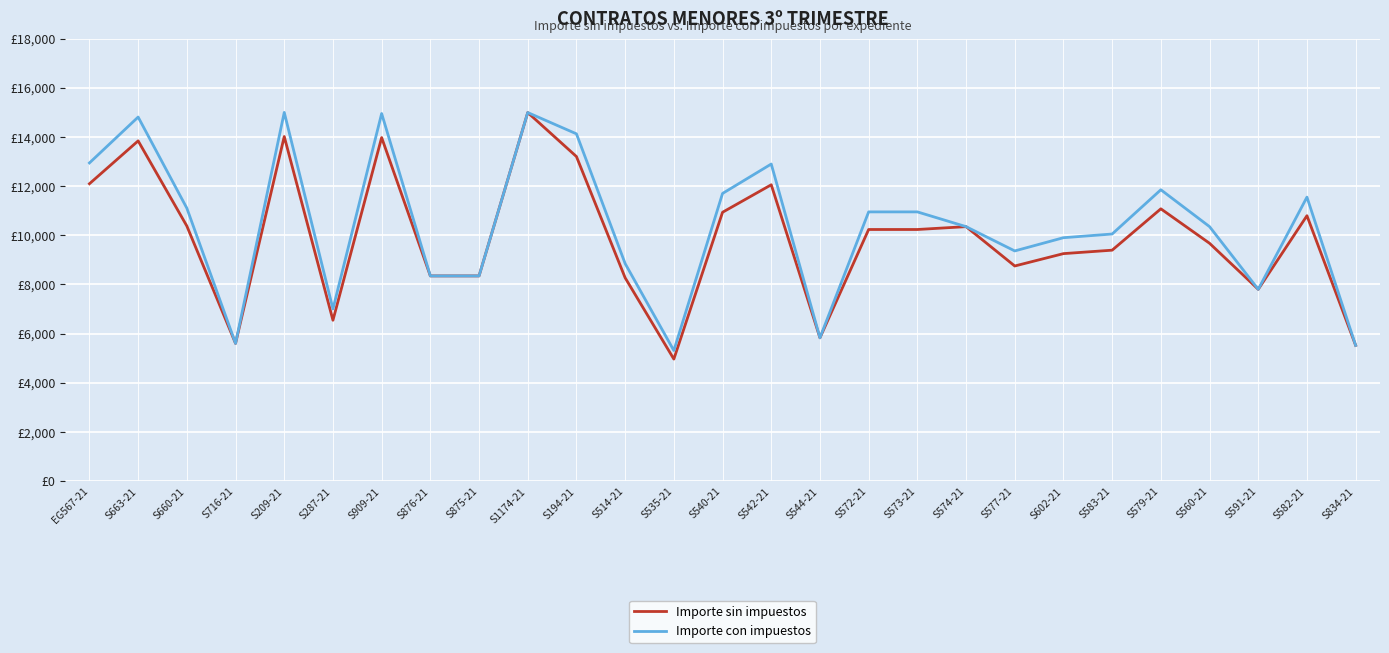

What is the maximum value for Importe con impuestos?

14995.0